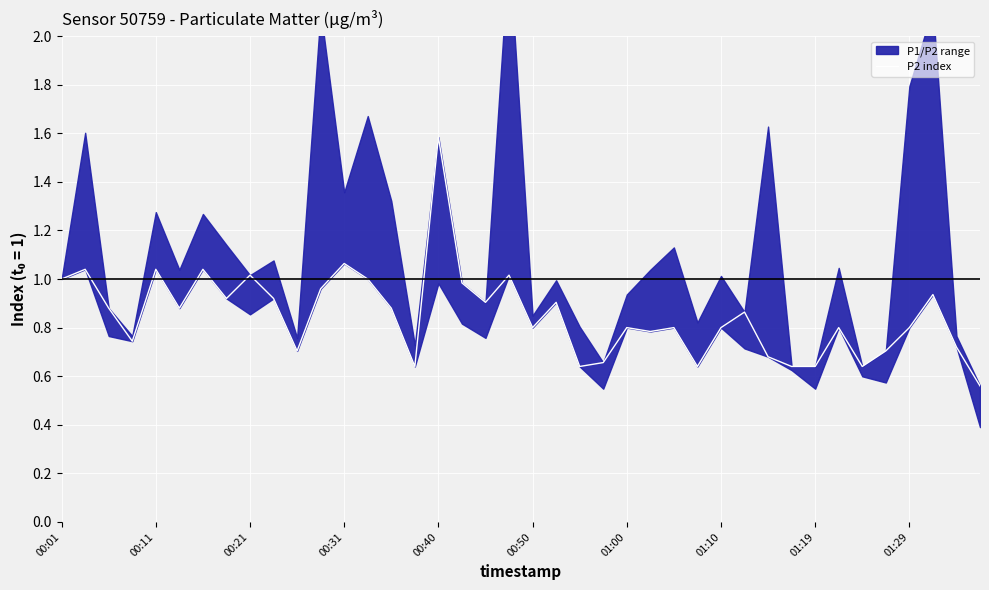

What is the difference between the maximum and second lowest values?

0.9